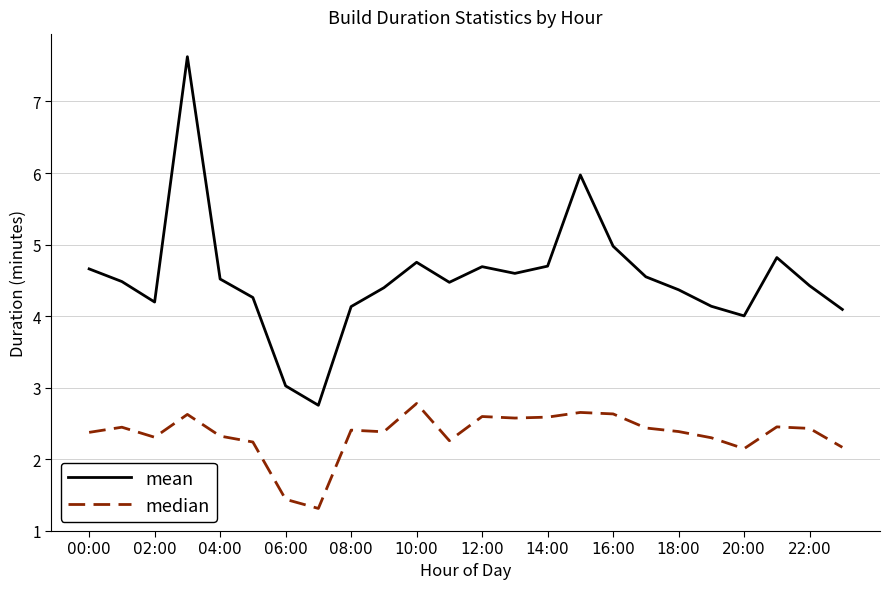

Which series has the widest spread of values?

mean